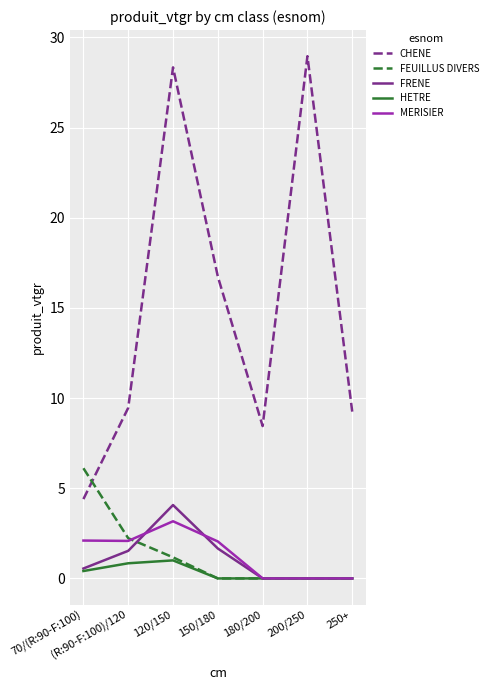

True or false: CHENE has more than 0 points higher than both neighbors.

True